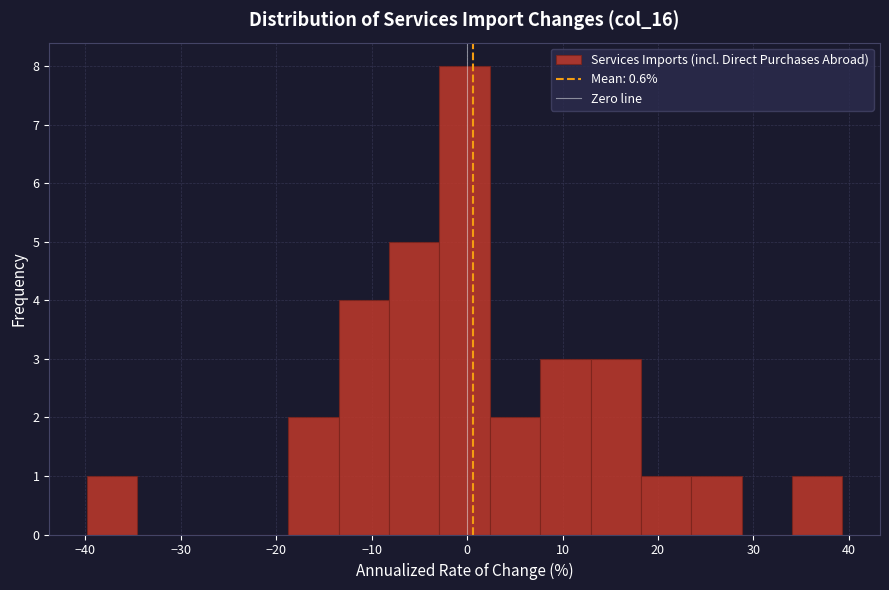

Which range on the x-axis has the tallest bar?

-3 to 2